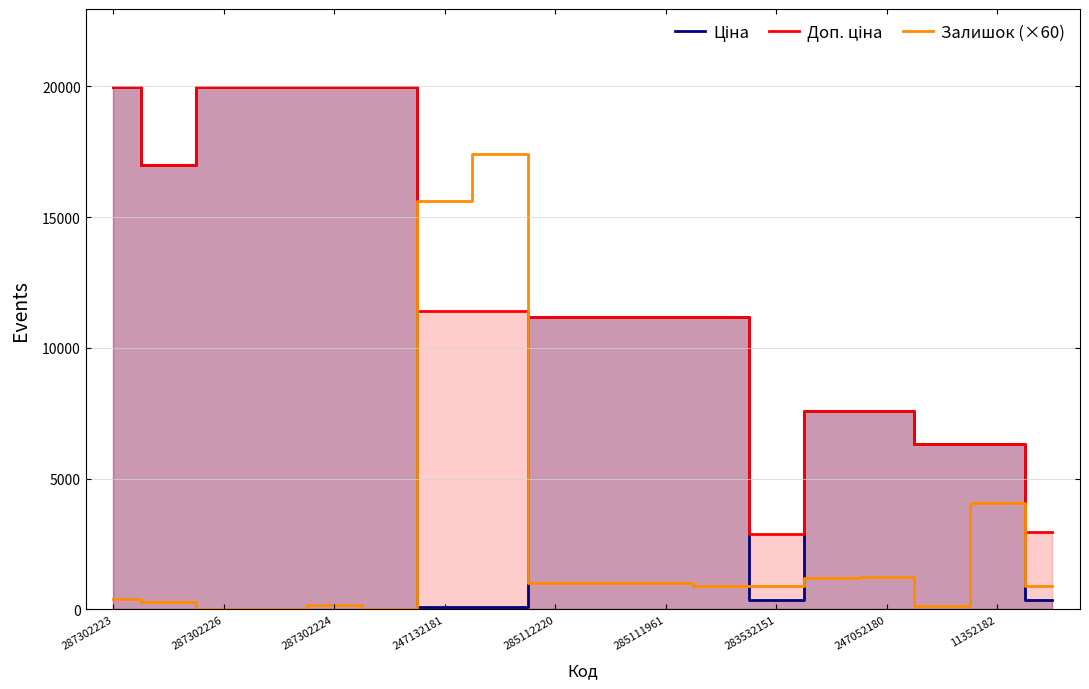

How many values in the Залишок (×60) series are below 900?

7